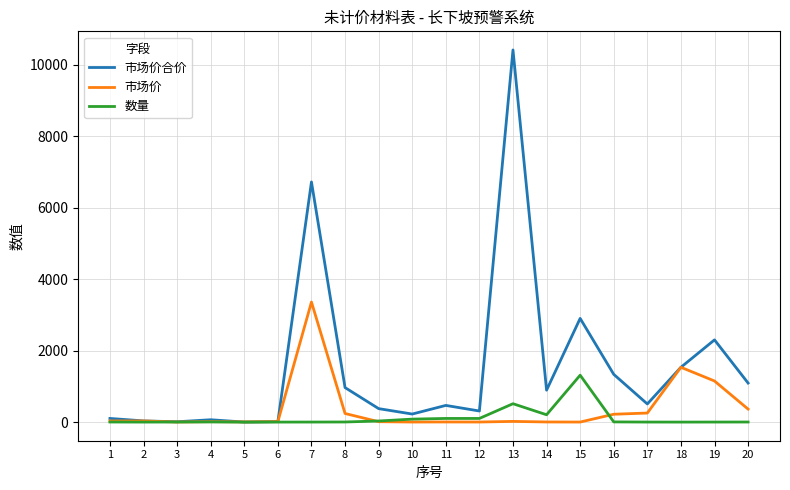

What is the highest value of the 市场价合价 series?

10413.3